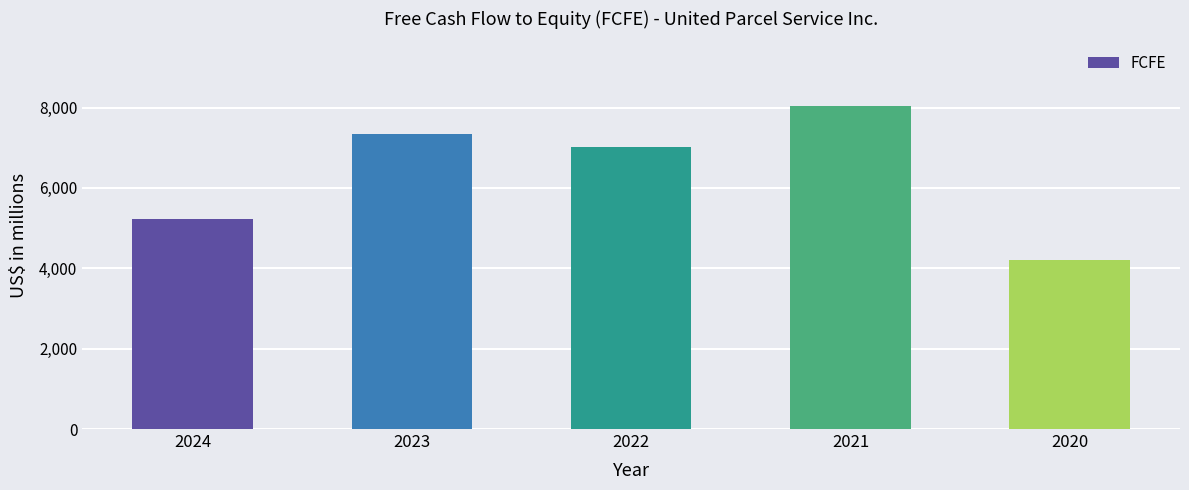

Read the value at 2021.

8040